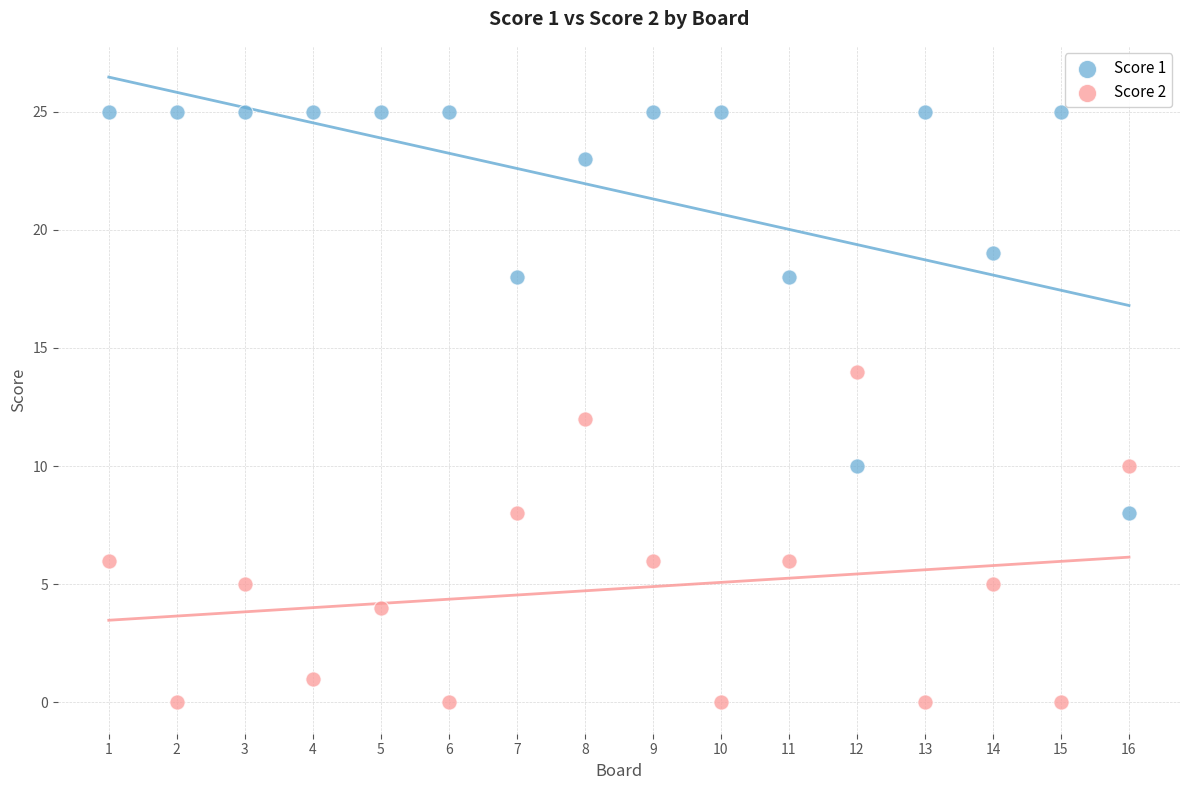

Which series contains the highest Y value?

Score 1